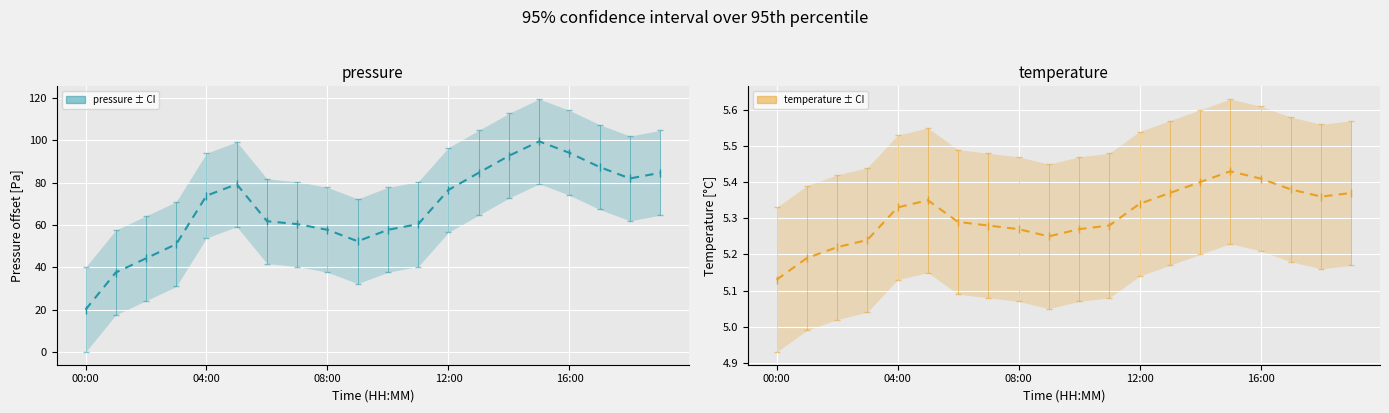

At which category does temperature reach its first local peak?

5